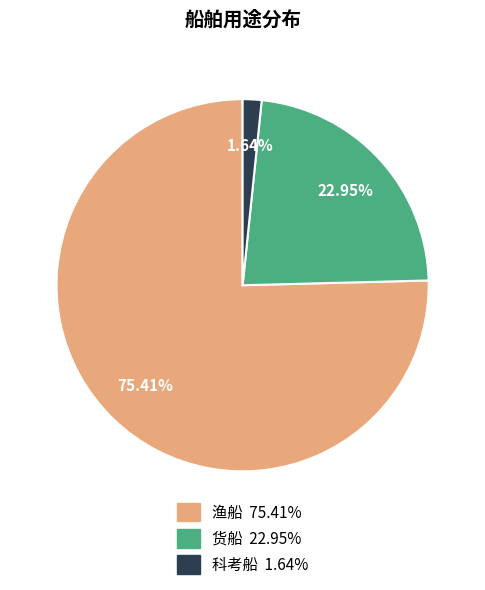

Does 科考船 account for over 50% of the chart?

No